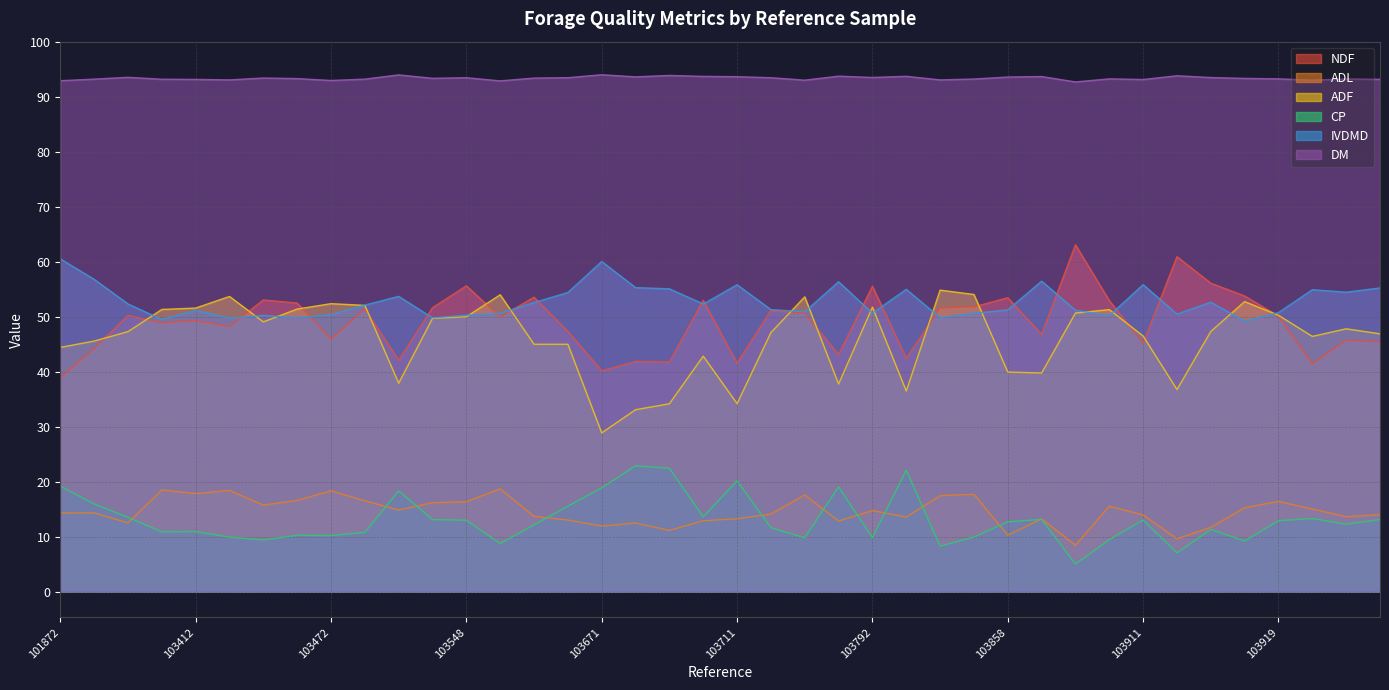

Which series has the largest total across all categories?

DM